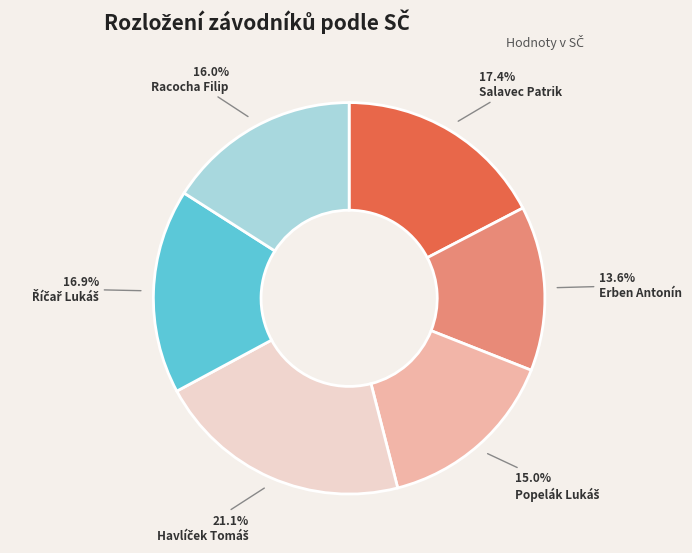

Which category has the smallest portion of the pie?

Erben Antonín